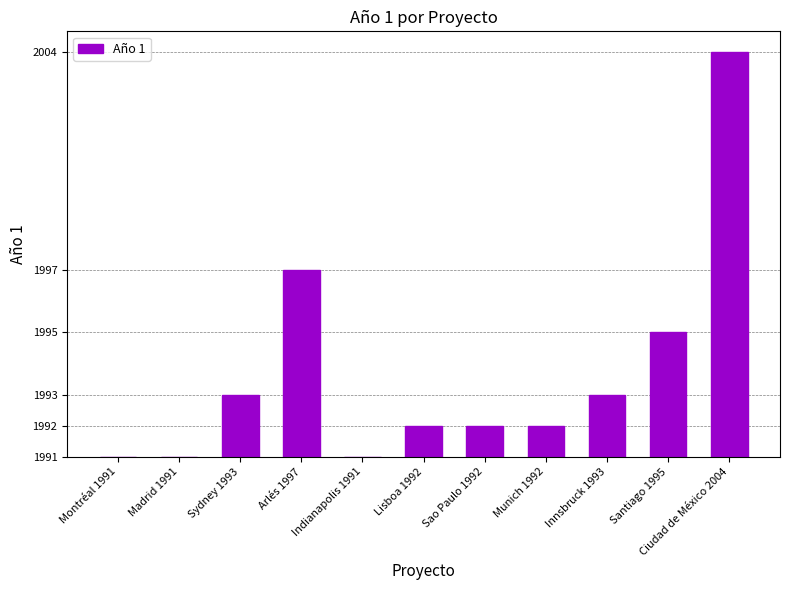

Rank the categories by value from lowest to highest.

Montréal 1991, Madrid 1991, Indianapolis 1991, Lisboa 1992, Sao Paulo 1992, Munich 1992, Sydney 1993, Innsbruck 1993, Santiago 1995, Arlés 1997, Ciudad de México 2004